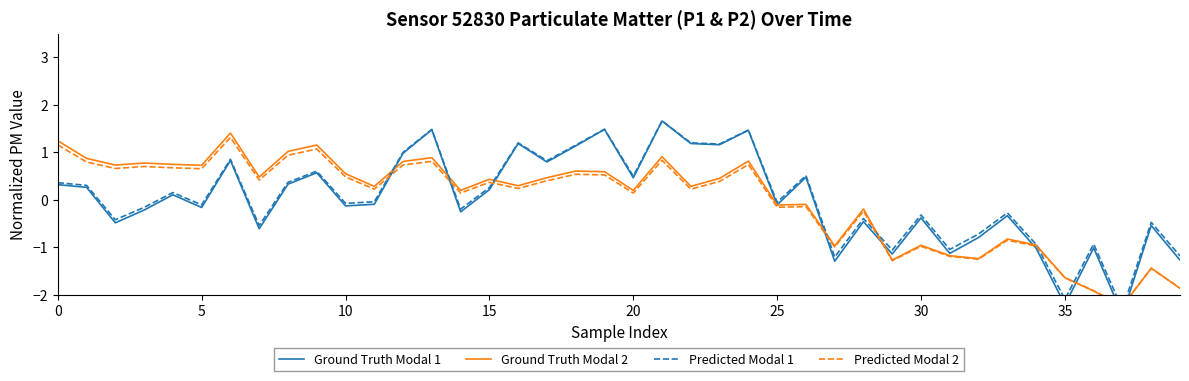

Between which two adjacent categories do Predicted Modal 2 and Ground Truth Modal 2 first intersect?

35 and 36